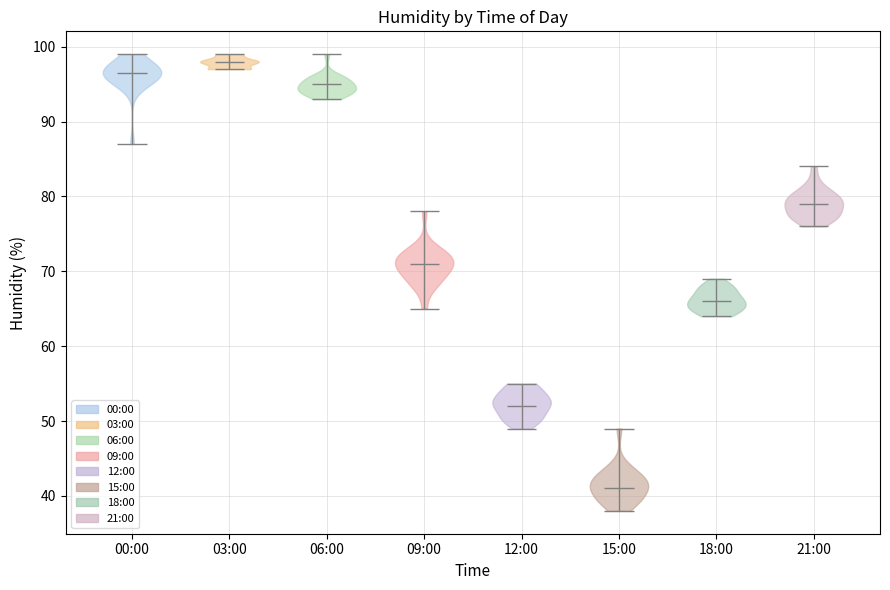

Which violin has the lowest median line?

15:00